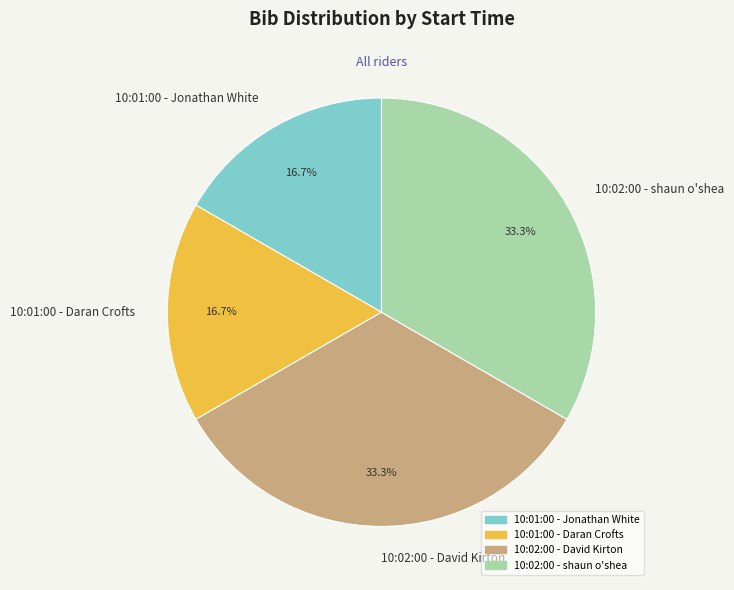

The 10:01:00 - Daran Crofts slice represents 2% of the pie. True or false?

False